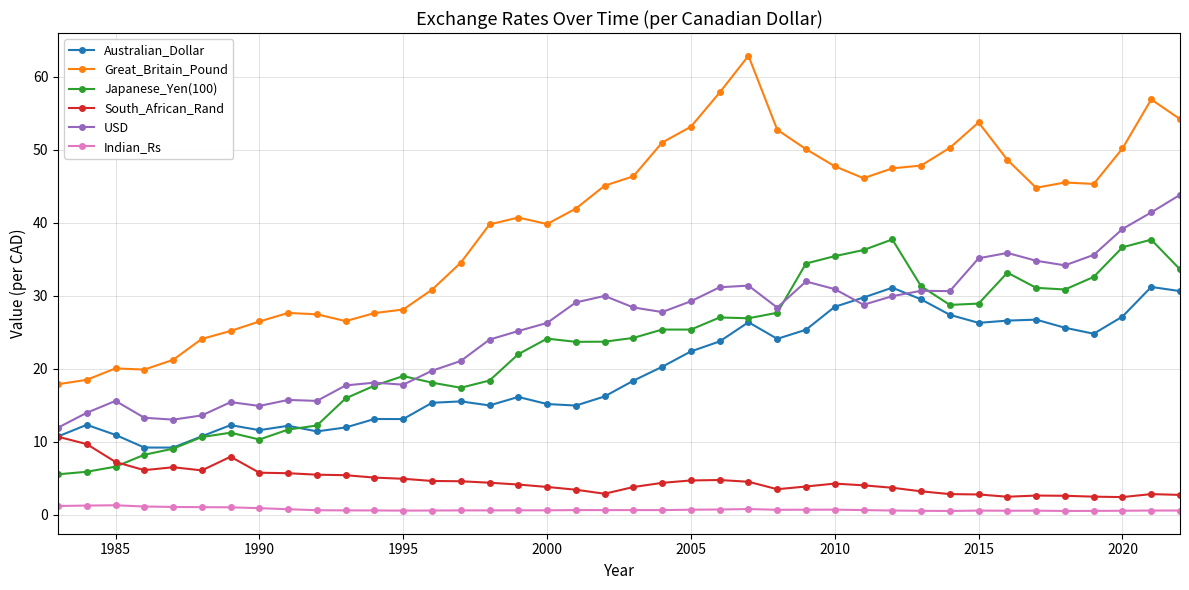

True or false: Great_Britain_Pound and USD intersect in this chart.

False